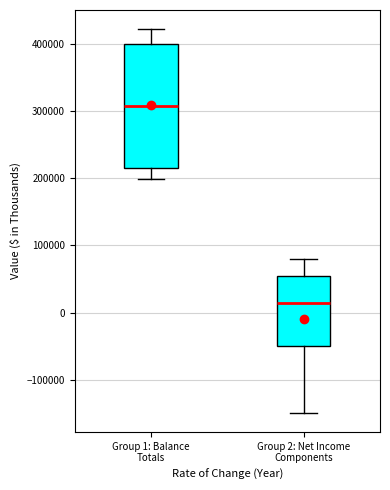

Which box's median line is the lowest?

Group 2: Net Income Components